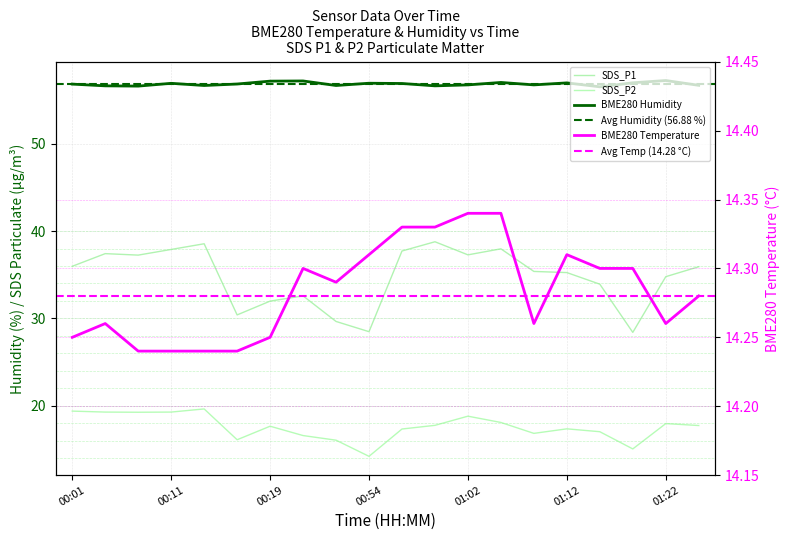

True or false: BME280_humidity has a value of 56.8 at 01:09.

True